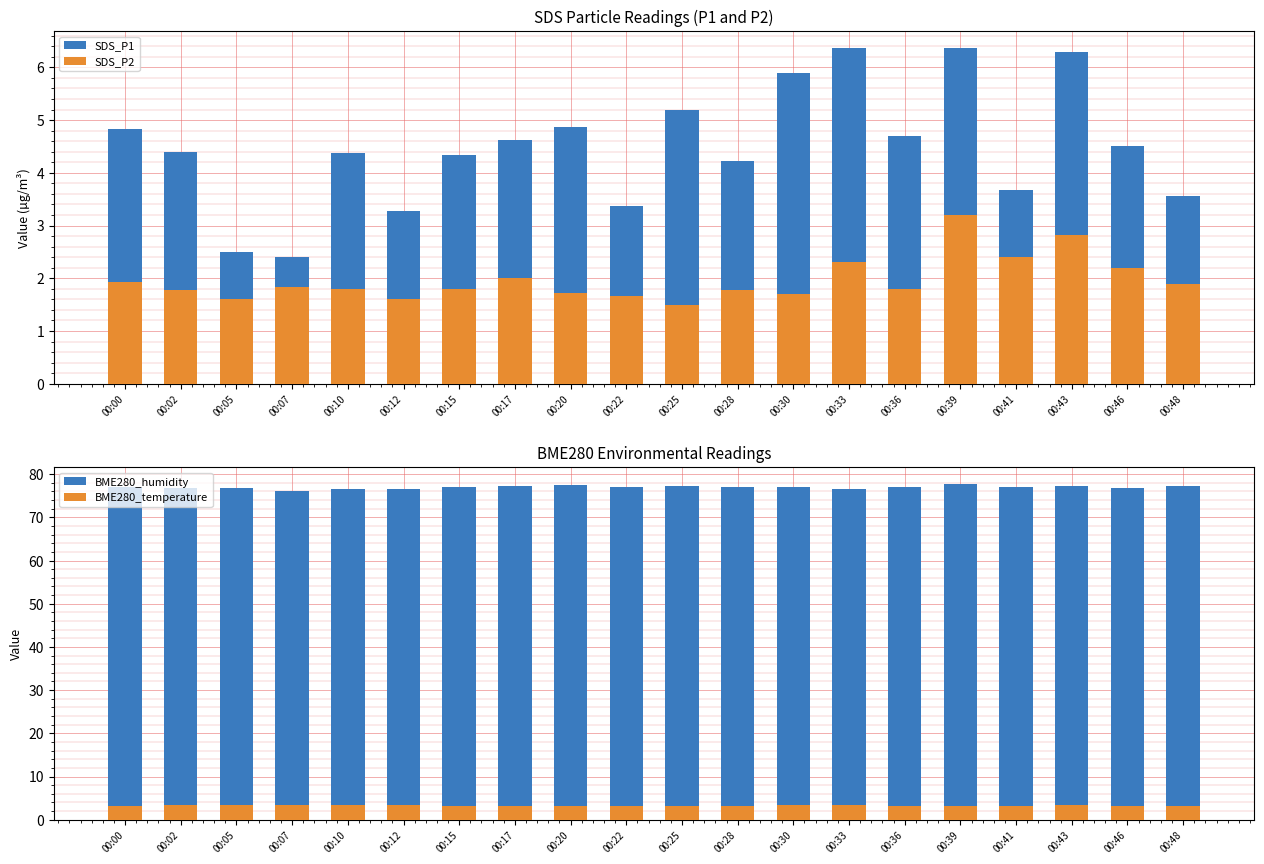

What are all the series names shown in the legend?

SDS_P1, SDS_P2, BME280_humidity, BME280_temperature